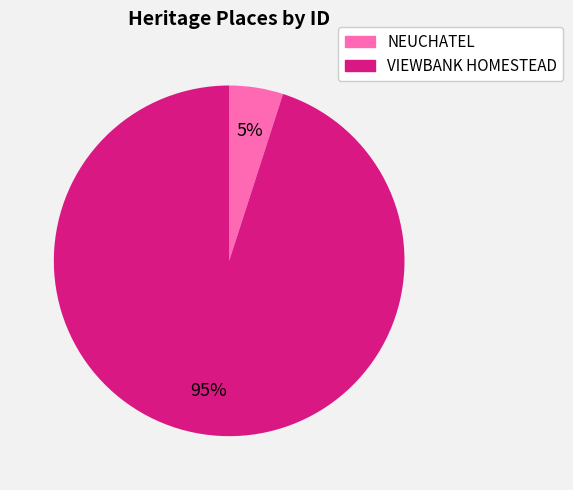

The NEUCHATEL slice represents 5% of the pie. True or false?

True